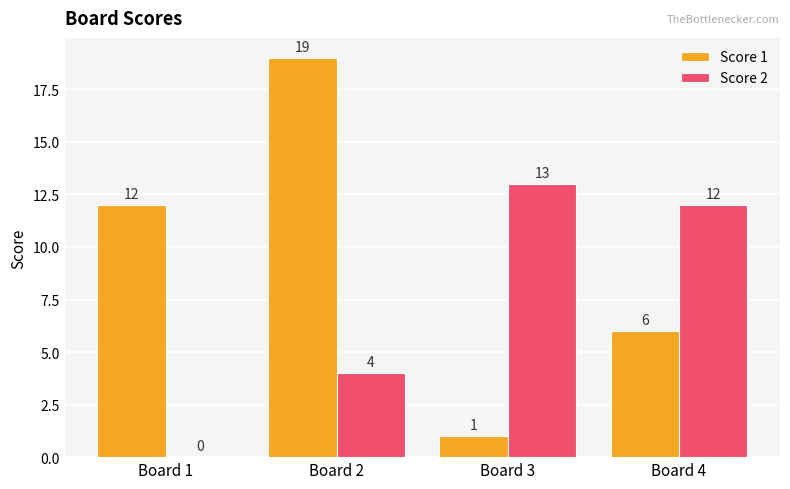

Are the bars horizontal?

No